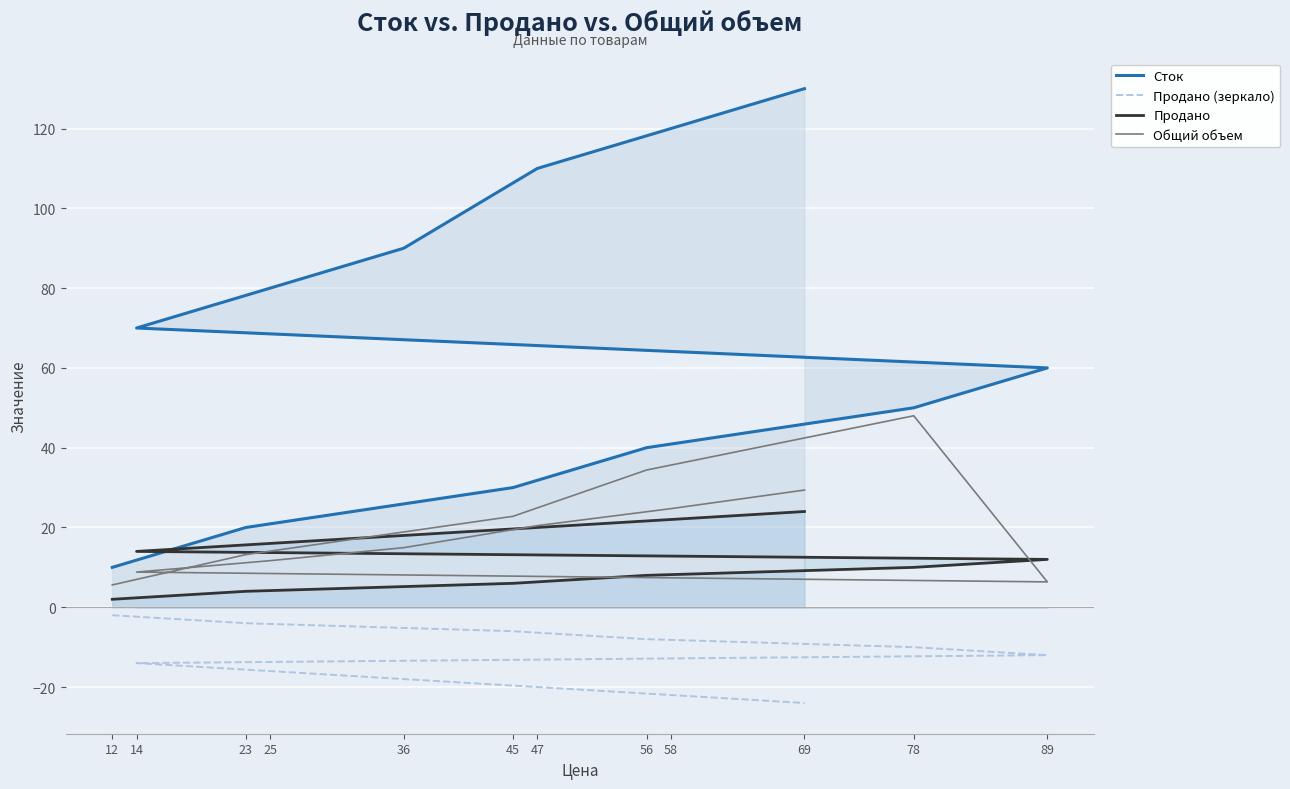

What is the greatest value displayed?

130.0